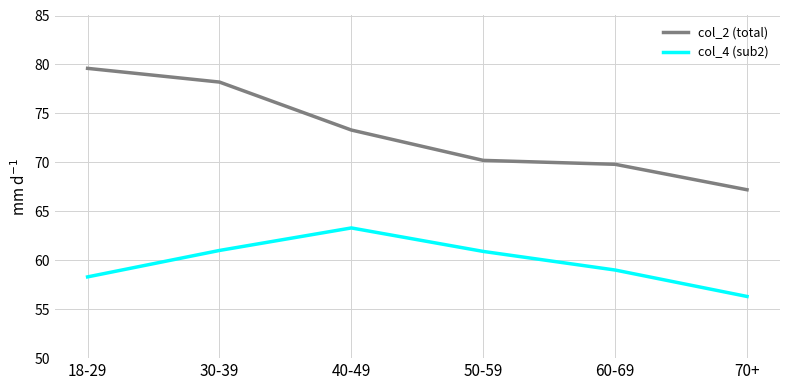

What is the sum of all col_2 (total) values?

438.3